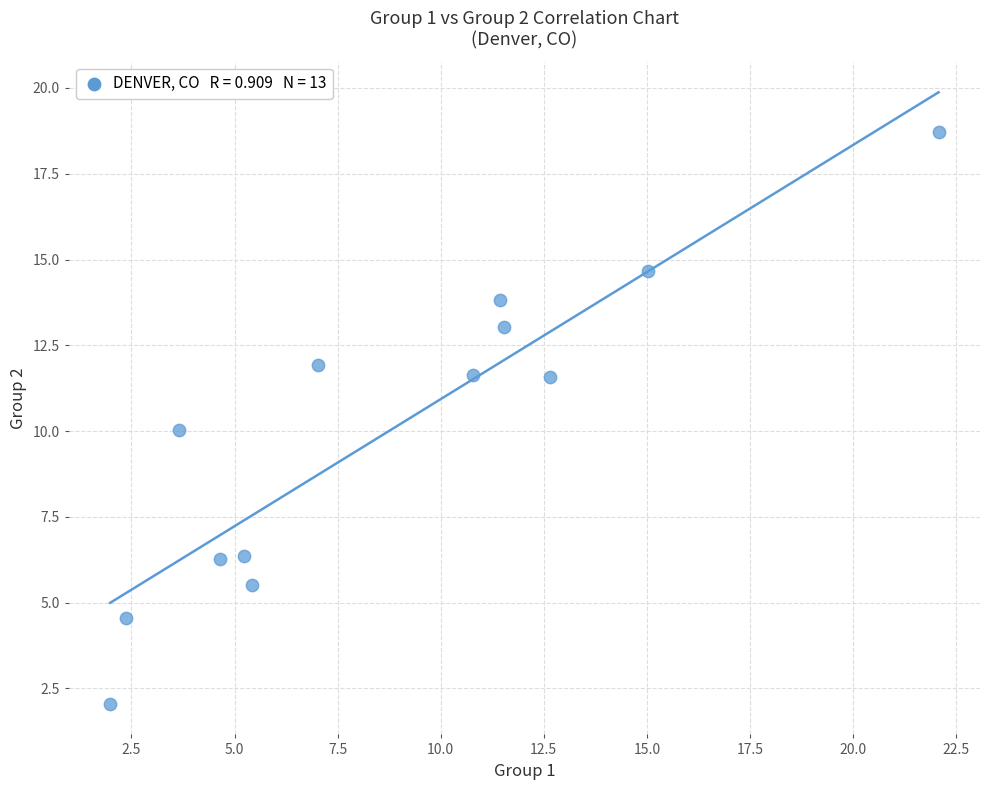

What is the range of Y values (max minus min)?

16.7